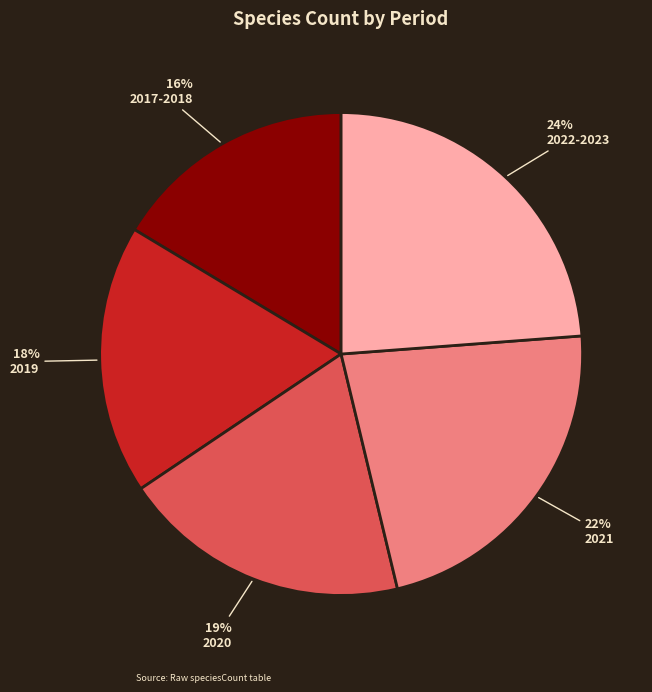

To the nearest percent, what portion does 2022-2023 represent?

24%